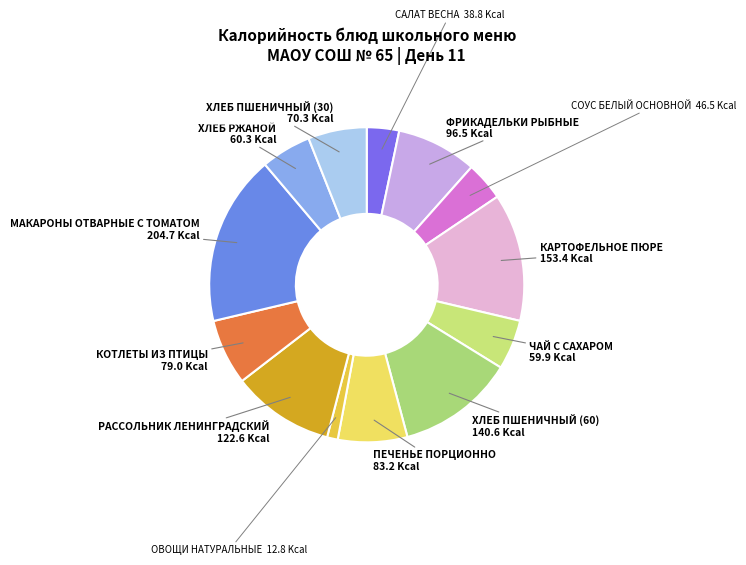

Is the sum of ПЕЧЕНЬЕ ПОРЦИОННО and СОУС БЕЛЫЙ ОСНОВНОЙ greater than half?

No